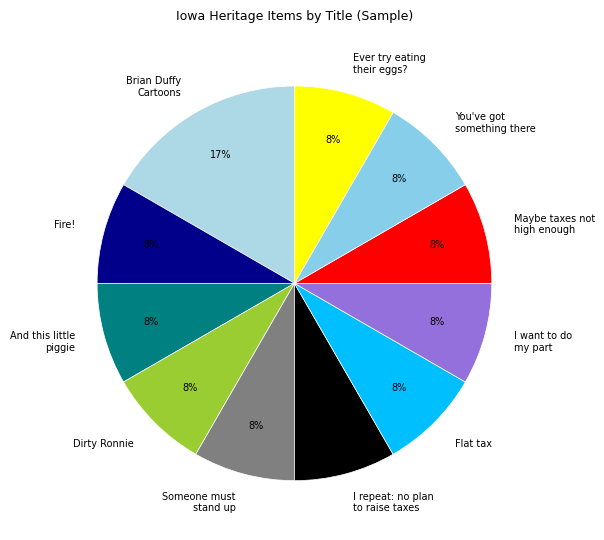

Count the number of slices in the pie.

11